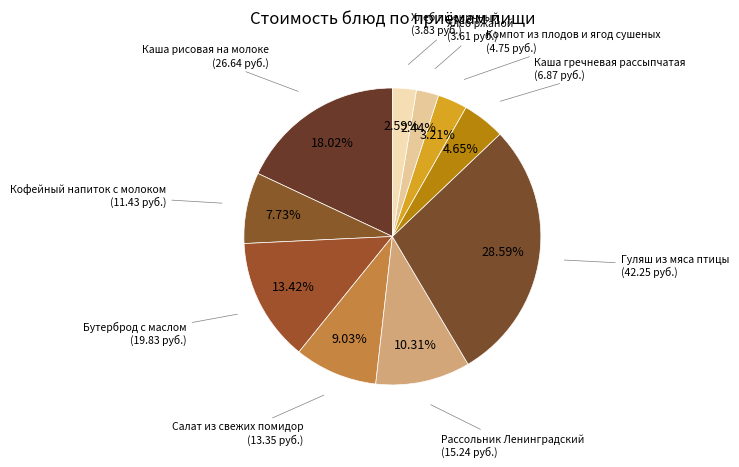

The Каша гречневая рассыпчатая slice represents 18% of the pie. True or false?

False